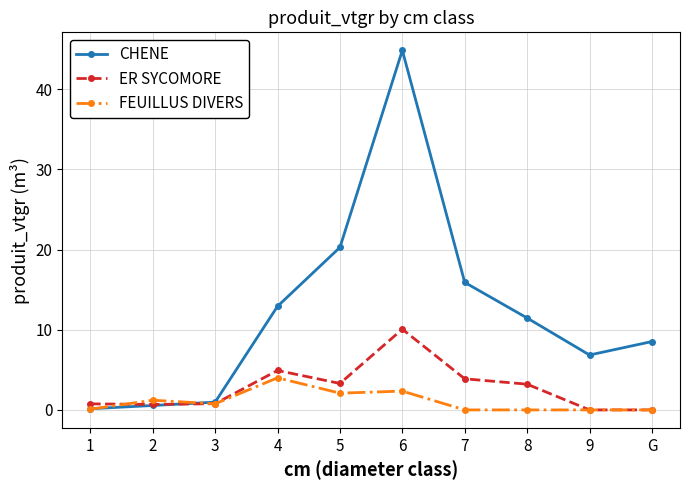

True or false: FEUILLUS DIVERS has a value of 0.0 at 9.

True